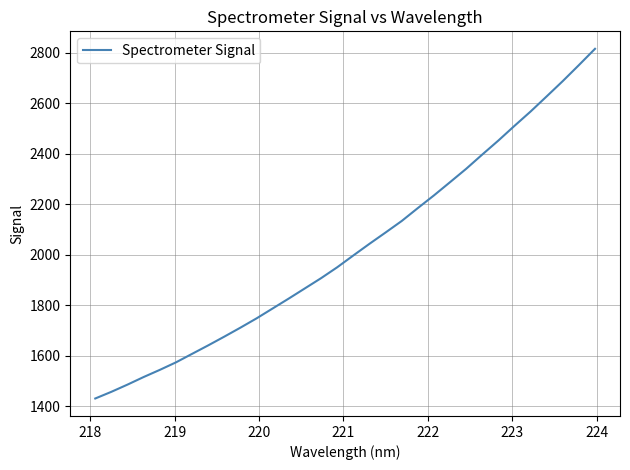

What is the difference between the maximum and minimum values?

1383.9